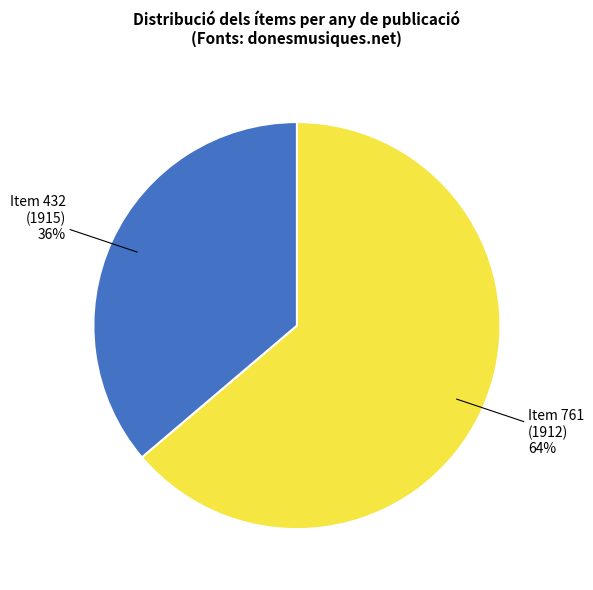

Between Item 432 (1915) and Item 761 (1912), which is larger?

Item 761 (1912)